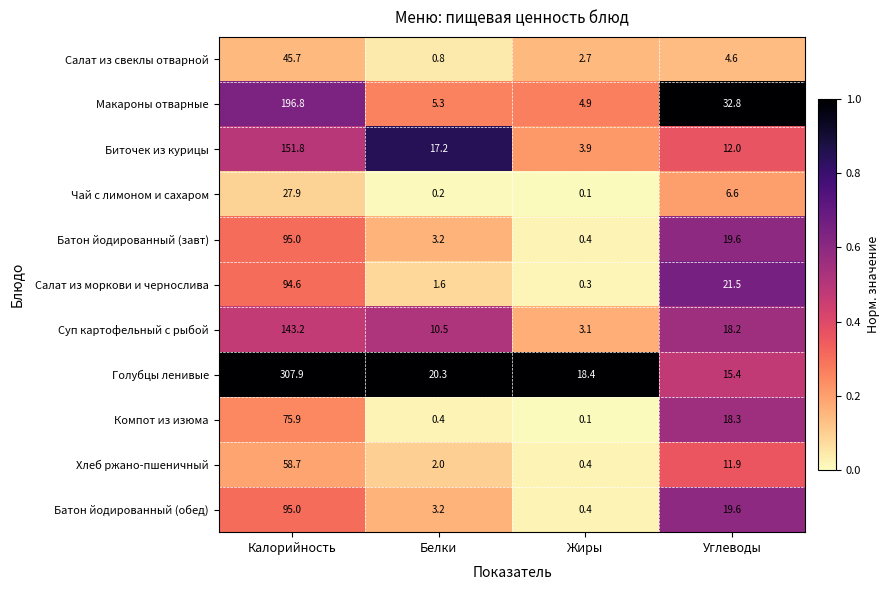

What is the average value of the Компот из изюма series?

23.7